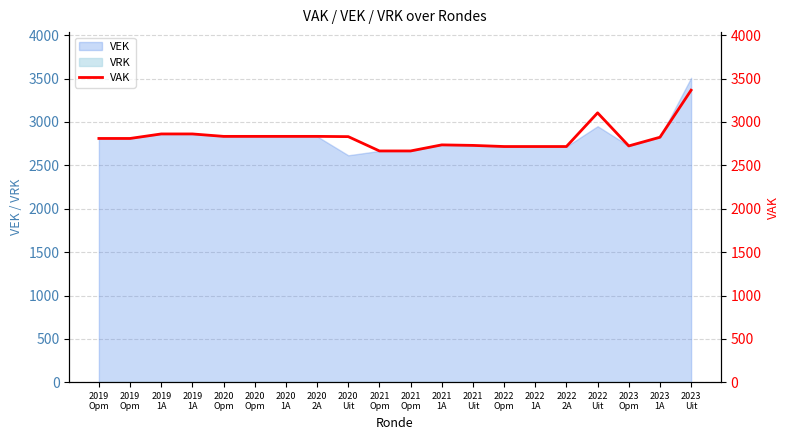

What is the ratio of the value at 2019
1A to the value at 2020
2A?

1.0